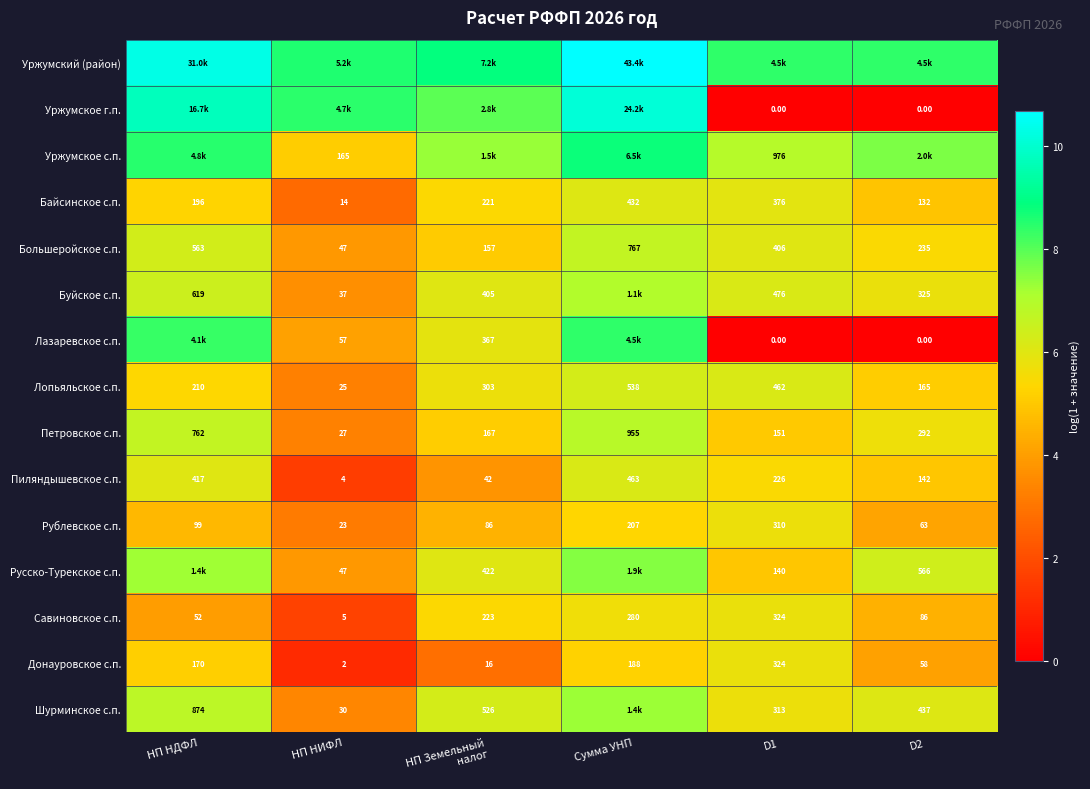

At which label does Петровское с.п. first exceed 292?

НП НДФЛ